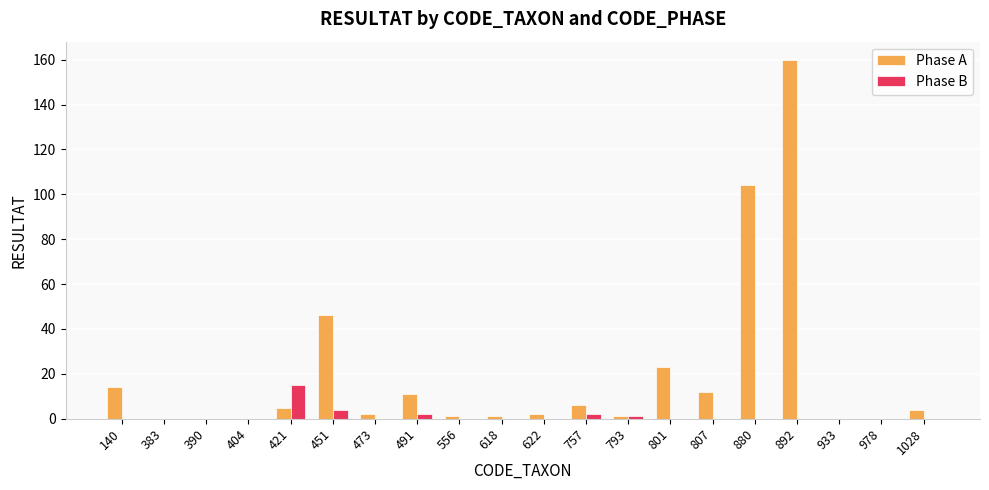

Between 390 and 892, which series saw the biggest shift?

Phase A